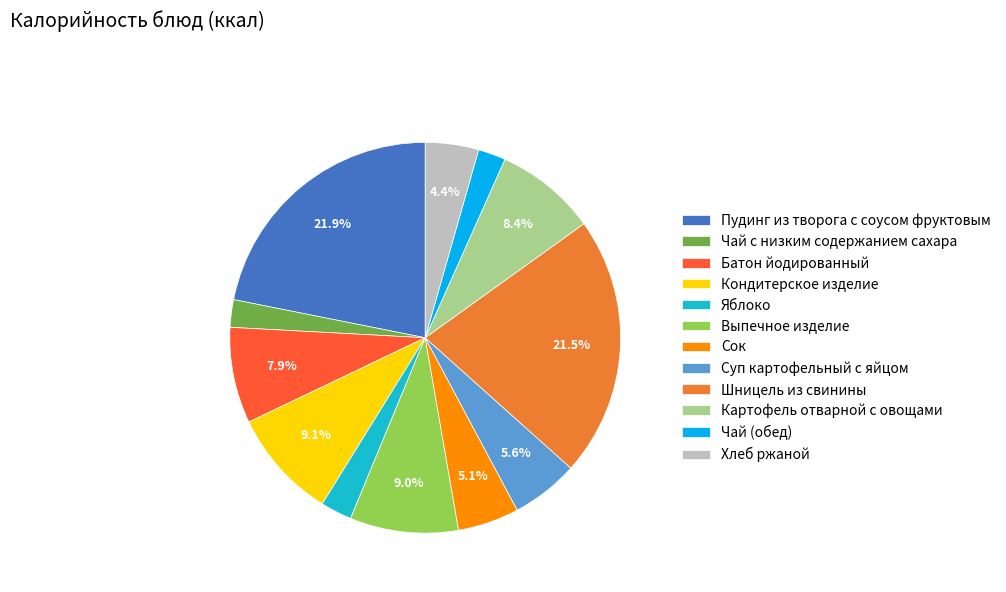

What is the ratio of the value at Хлеб ржаной to the value at Чай с низким содержанием сахара?

1.9